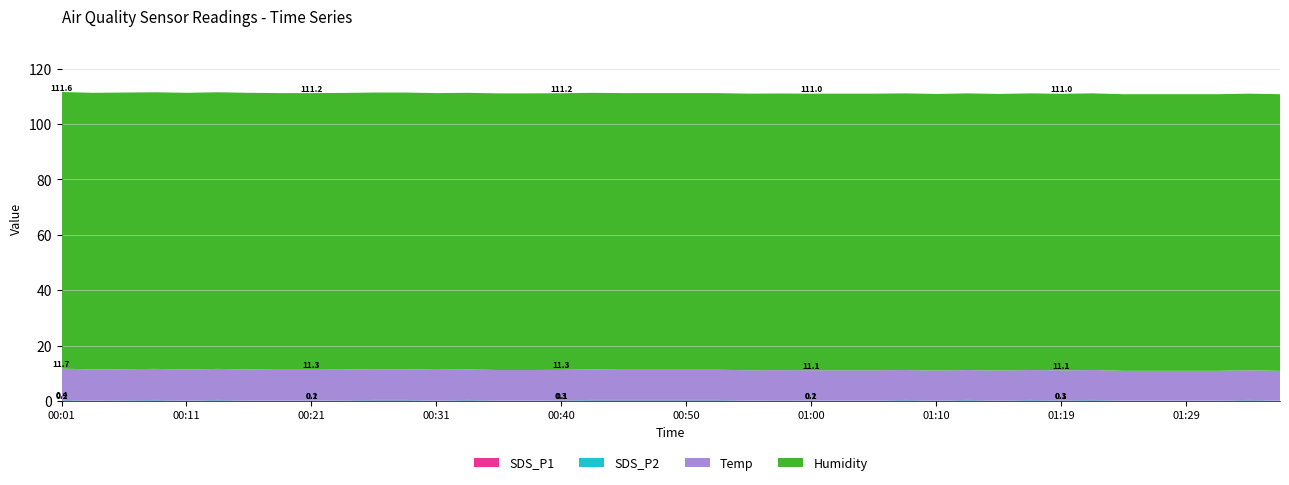

Reading right to left, extract all data points from this chart.

SDS_P1: 01:36=0.1	01:34=0.2	01:31=0.1	01:29=0.1	01:27=0.1	01:24=0.1	01:22=0.2	01:19=0.1	01:17=0.2	01:14=0.1	01:12=0.2	01:10=0.1	01:07=0.2	01:05=0.1	01:02=0.1	01:00=0.1	00:57=0.1	00:55=0.1	00:52=0.2	00:50=0.2	00:48=0.2	00:45=0.2	00:43=0.2	00:40=0.1	00:38=0.1	00:35=0.1	00:33=0.2	00:31=0.1	00:28=0.2	00:26=0.2	00:23=0.1	00:21=0.1	00:18=0.1	00:16=0.1	00:14=0.2	00:11=0.1	00:09=0.2	00:06=0.1	00:04=0.1	00:01=0.2
SDS_P2: 01:36=0.1	01:34=0.2	01:31=0.1	01:29=0.1	01:27=0.1	01:24=0.1	01:22=0.2	01:19=0.1	01:17=0.2	01:14=0.1	01:12=0.2	01:10=0.1	01:07=0.2	01:05=0.1	01:02=0.1	01:00=0.1	00:57=0.1	00:55=0.1	00:52=0.2	00:50=0.2	00:48=0.2	00:45=0.2	00:43=0.2	00:40=0.1	00:38=0.1	00:35=0.1	00:33=0.2	00:31=0.1	00:28=0.2	00:26=0.2	00:23=0.1	00:21=0.1	00:18=0.1	00:16=0.1	00:14=0.2	00:11=0.1	00:09=0.2	00:06=0.1	00:04=0.1	00:01=0.2
Temp: 01:36=10.7	01:34=10.7	01:31=10.7	01:29=10.7	01:27=10.7	01:24=10.7	01:22=10.8	01:19=10.8	01:17=10.8	01:14=10.8	01:12=10.8	01:10=10.8	01:07=10.8	01:05=10.9	01:02=10.9	01:00=10.9	00:57=10.9	00:55=10.9	00:52=10.9	00:50=10.9	00:48=10.9	00:45=10.9	00:43=11.0	00:40=11.0	00:38=11.0	00:35=11.0	00:33=11.0	00:31=11.1	00:28=11.1	00:26=11.1	00:23=11.1	00:21=11.1	00:18=11.1	00:16=11.2	00:14=11.2	00:11=11.2	00:09=11.2	00:06=11.2	00:04=11.2	00:01=11.3
Humidity: 01:36=99.9	01:34=99.9	01:31=99.9	01:29=99.9	01:27=99.9	01:24=99.9	01:22=99.9	01:19=99.9	01:17=99.9	01:14=99.9	01:12=99.9	01:10=99.9	01:07=99.9	01:05=99.9	01:02=99.9	01:00=99.9	00:57=99.9	00:55=99.9	00:52=99.9	00:50=99.9	00:48=99.9	00:45=99.9	00:43=99.9	00:40=99.9	00:38=99.9	00:35=99.9	00:33=99.9	00:31=99.9	00:28=99.9	00:26=99.9	00:23=99.9	00:21=99.9	00:18=99.9	00:16=99.9	00:14=99.9	00:11=99.9	00:09=99.9	00:06=99.9	00:04=99.9	00:01=99.9